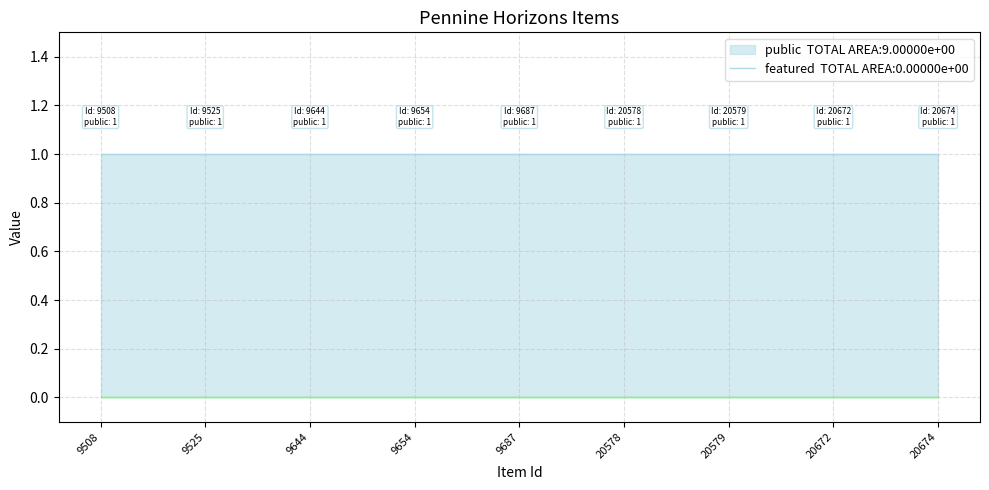

What is the value of the public point at the 1st from the left?

1